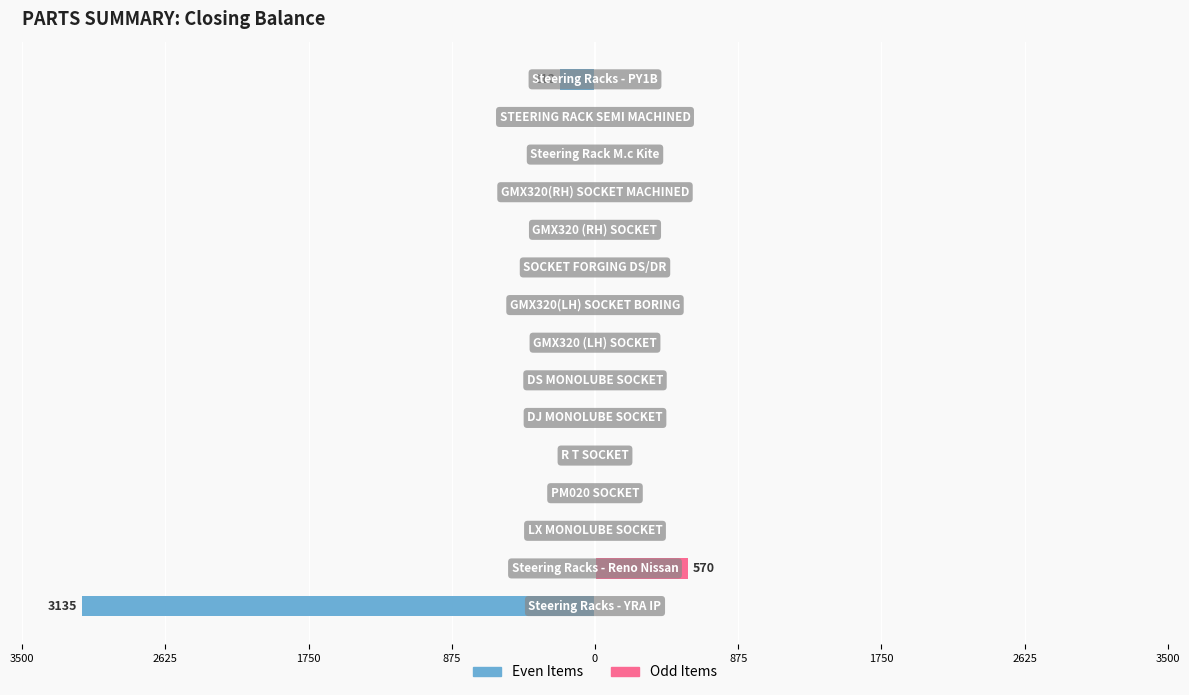

What is the maximum value shown in the chart?

570